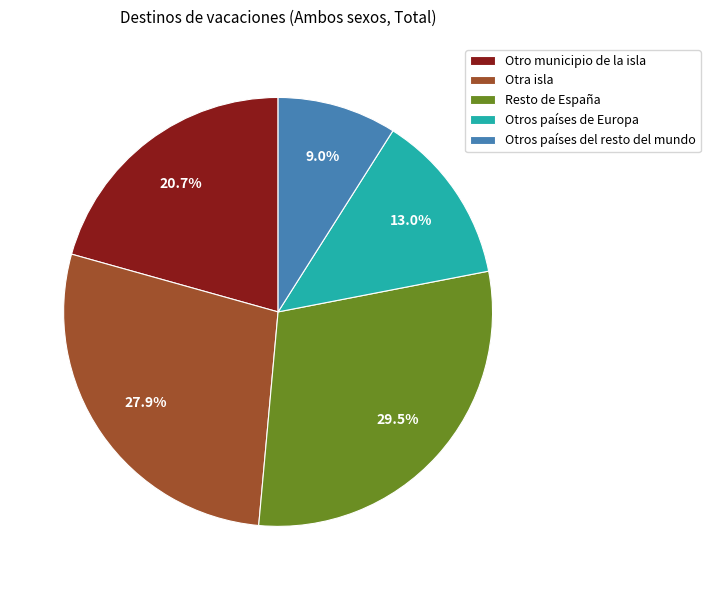

Which has a higher value, Resto de España or Otros países de Europa?

Resto de España